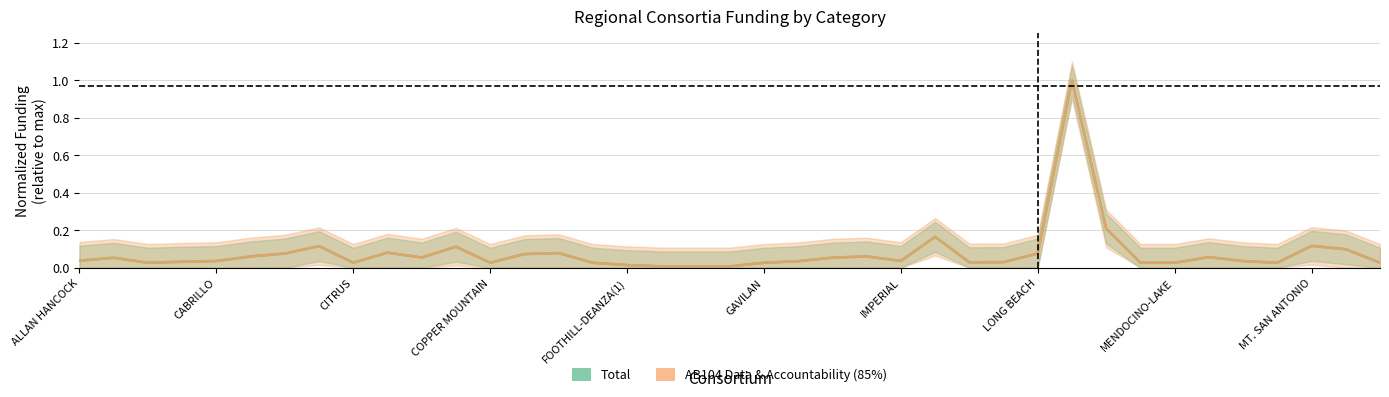

The value of AB104 Data & Accountability (85%) at 11 is 0.0. True or false?

False